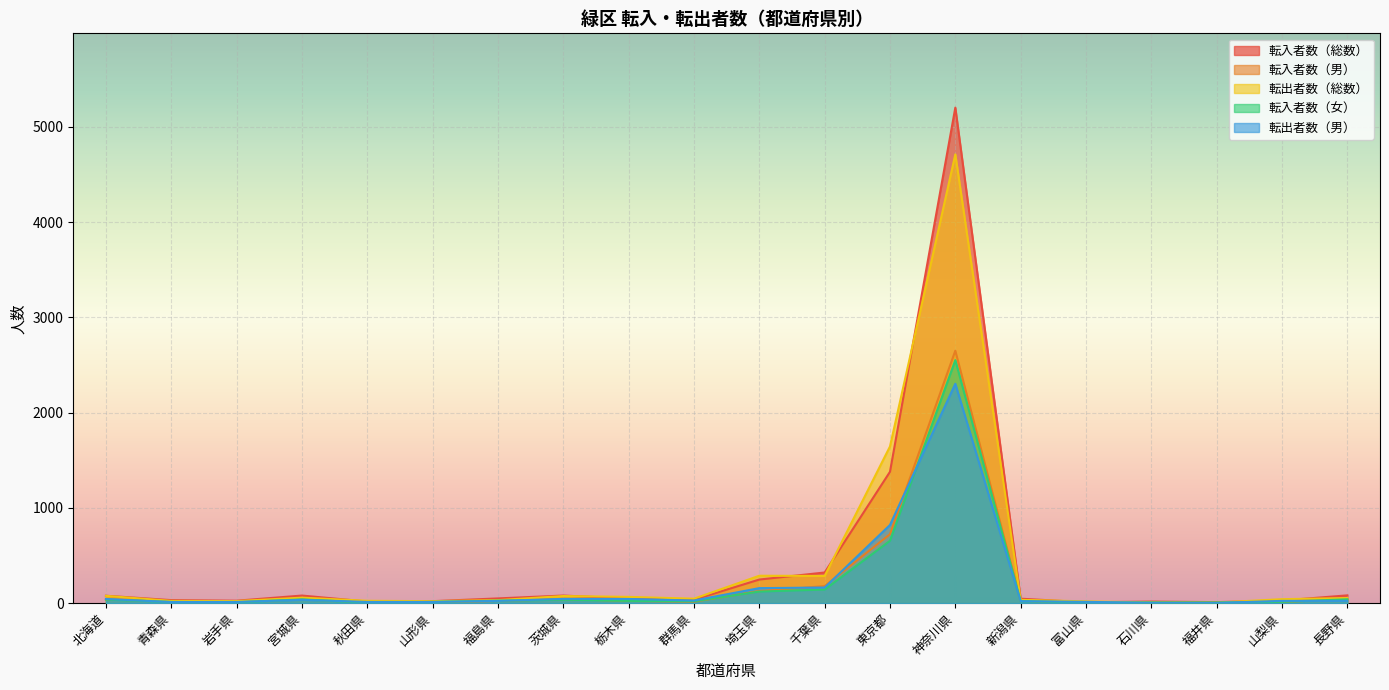

What is the maximum value shown in the chart?

5201